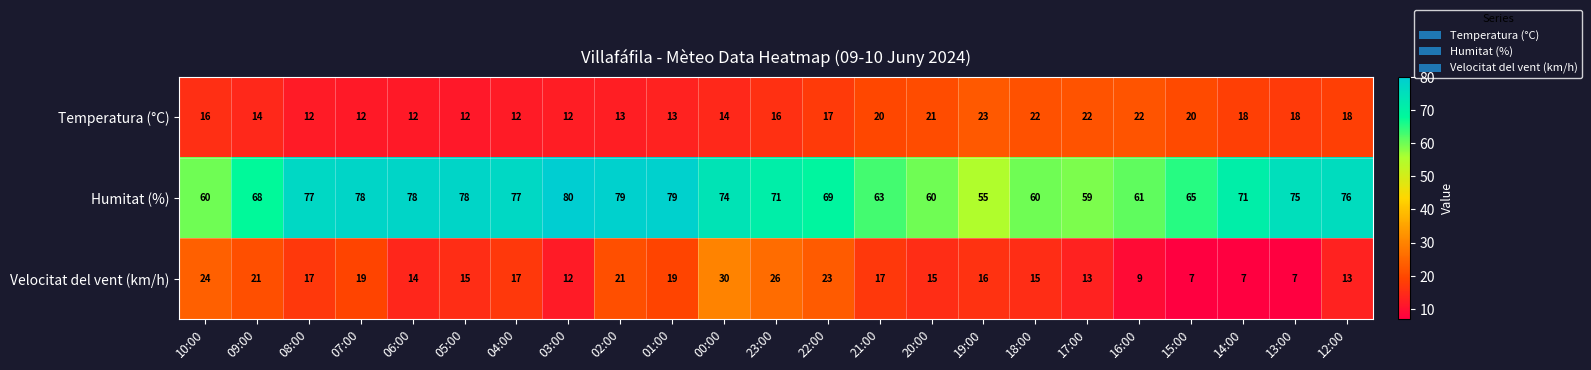

How many categories are shown in the chart?

23